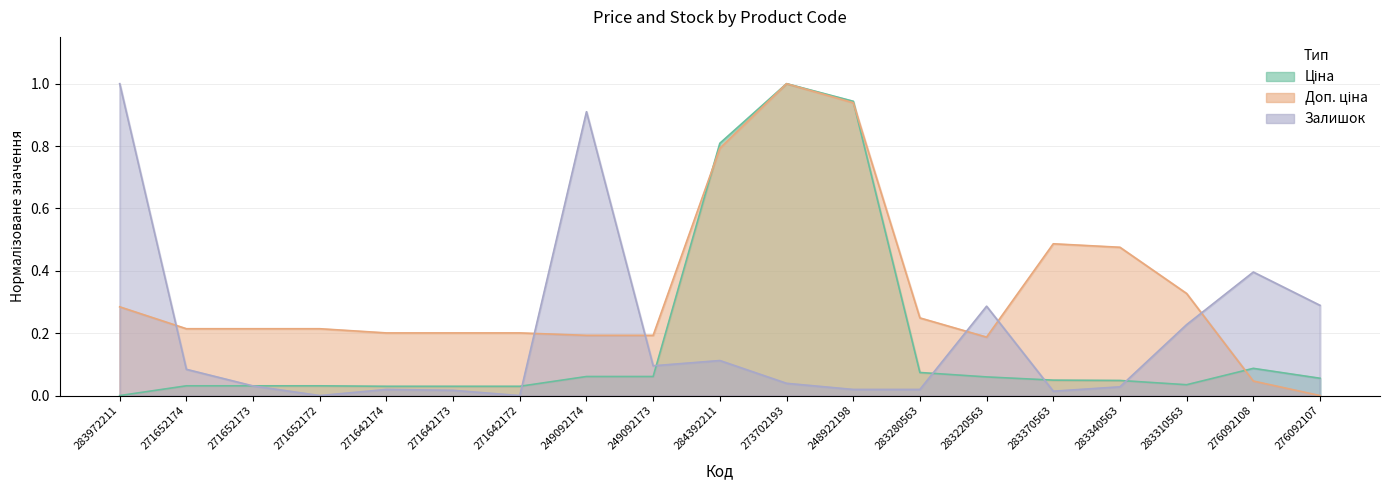

Reading right to left, transcribe all the data shown in this chart.

Ціна: 0.1	0.1	0.0	0.0	0.0	0.1	0.1	0.9	1.0	0.8	0.1	0.1	0.0	0.0	0.0	0.0	0.0	0.0	0.0
Доп. ціна: 0.0	0.0	0.3	0.5	0.5	0.2	0.2	0.9	1.0	0.8	0.2	0.2	0.2	0.2	0.2	0.2	0.2	0.2	0.3
Залишок: 0.3	0.4	0.2	0.0	0.0	0.3	0.0	0.0	0.0	0.1	0.1	0.9	0.0	0.0	0.0	0.0	0.0	0.1	1.0